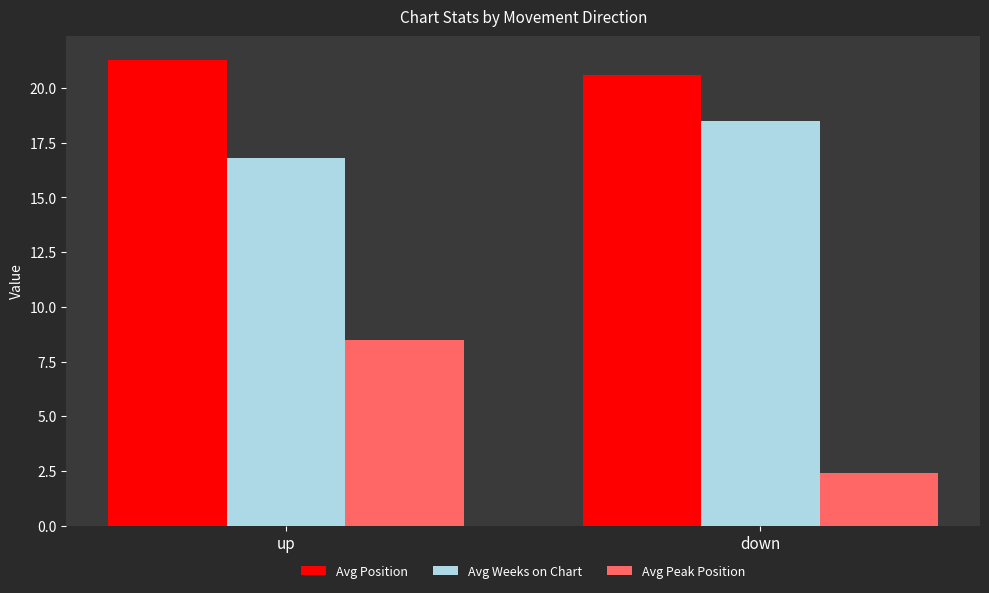

At which label does Avg Peak Position reach its peak?

up